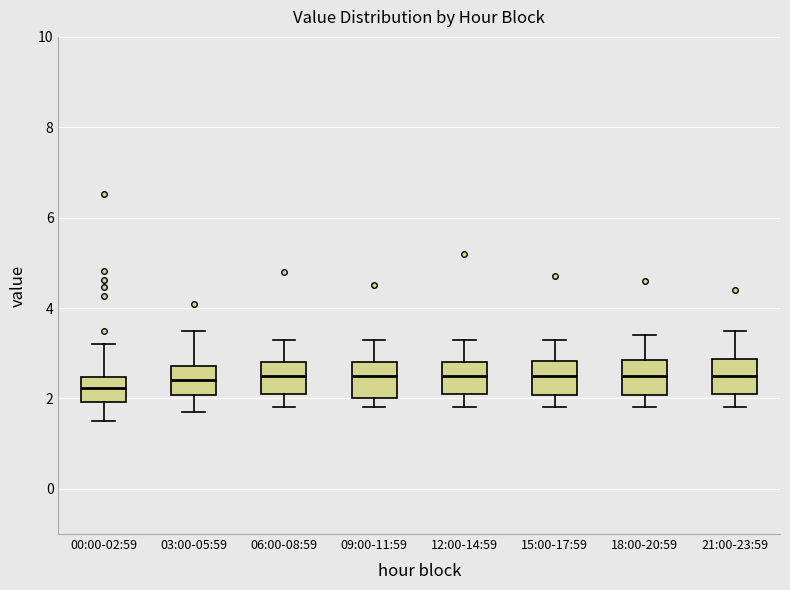

Reading left to right, transcribe this box plot: for each box, give where its median line is, the range the box spans, and where its two whiskers end, as read against the y-axis. The values are not printed on the chart, so give them approximately, as read against the axis.

00:00-02:59: median 2.2, box 2.0 to 2.4, whiskers 1.6 to 3.2
03:00-05:59: median 2.4, box 2.0 to 2.8, whiskers 1.8 to 3.6
06:00-08:59: median 2.6, box 2.2 to 2.8, whiskers 1.8 to 3.4
09:00-11:59: median 2.6, box 2.0 to 2.8, whiskers 1.8 to 3.4
12:00-14:59: median 2.6, box 2.2 to 2.8, whiskers 1.8 to 3.4
15:00-17:59: median 2.6, box 2.0 to 2.8, whiskers 1.8 to 3.4
18:00-20:59: median 2.6, box 2.0 to 2.8, whiskers 1.8 to 3.4
21:00-23:59: median 2.6, box 2.2 to 2.8, whiskers 1.8 to 3.6